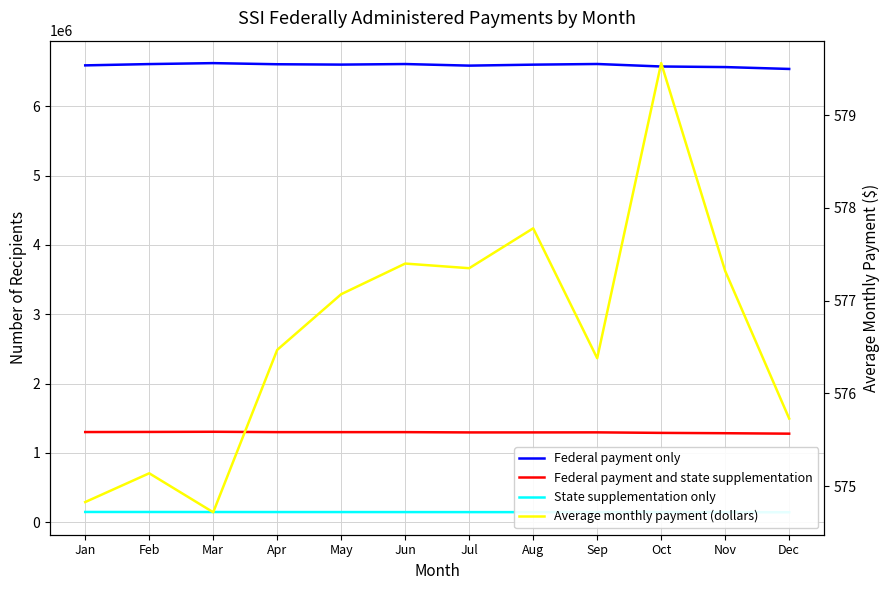

Where does the Average monthly payment (dollars) series first go above 577?

May